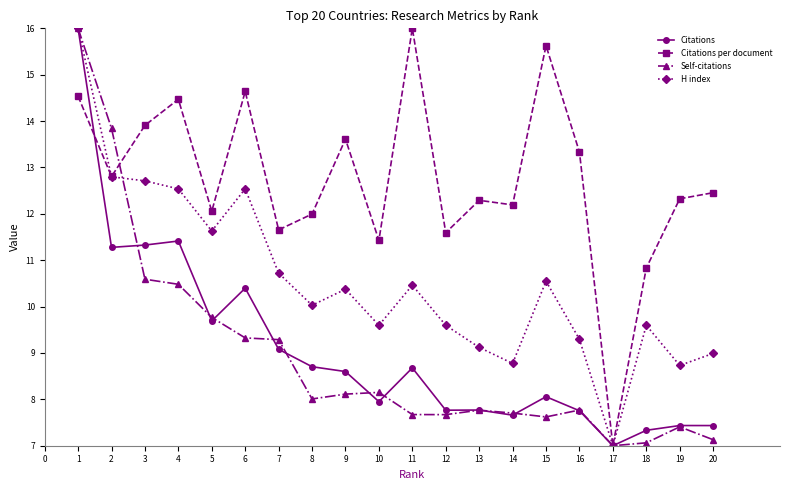

What is the value of the Self-citations point at the 8th from the left?

8.0